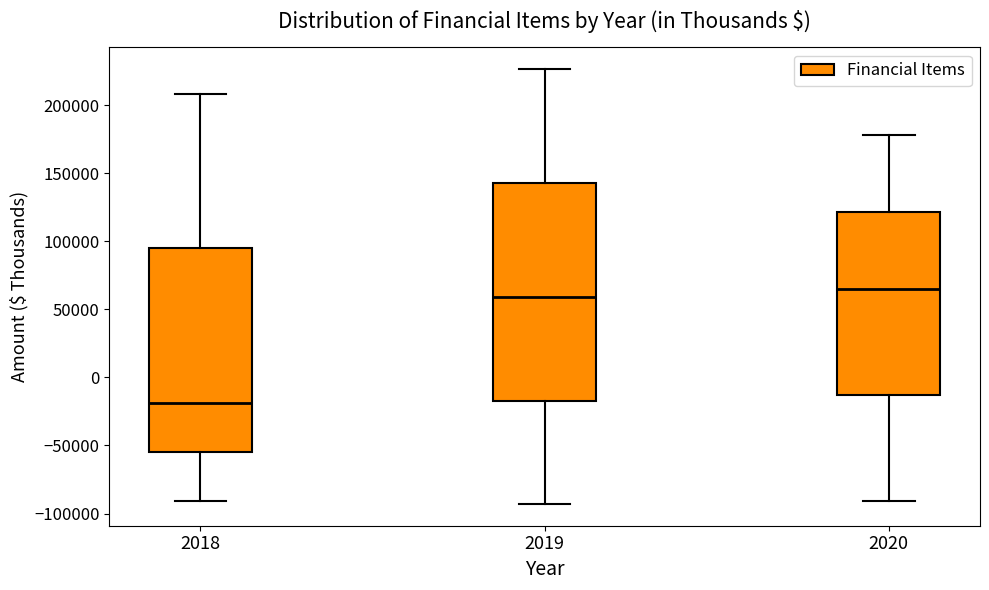

Reading left to right, transcribe this box plot: for each box, give where its median line is, the range the box spans, and where its two whiskers end, as read against the y-axis. The values are not printed on the chart, so give them approximately, as read against the axis.

2018: median -20000, box -55000 to 95000, whiskers -90000 to 210000
2019: median 60000, box -15000 to 145000, whiskers -95000 to 225000
2020: median 65000, box -15000 to 120000, whiskers -90000 to 180000